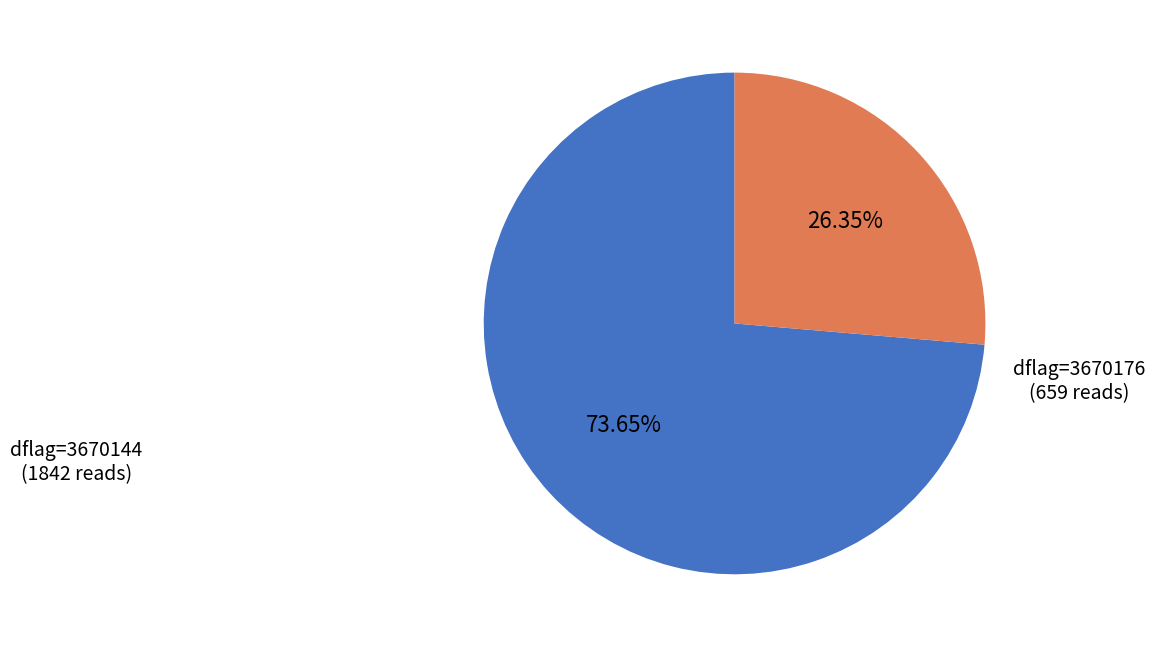

Which slice represents more than half of the pie?

dflag=3670144